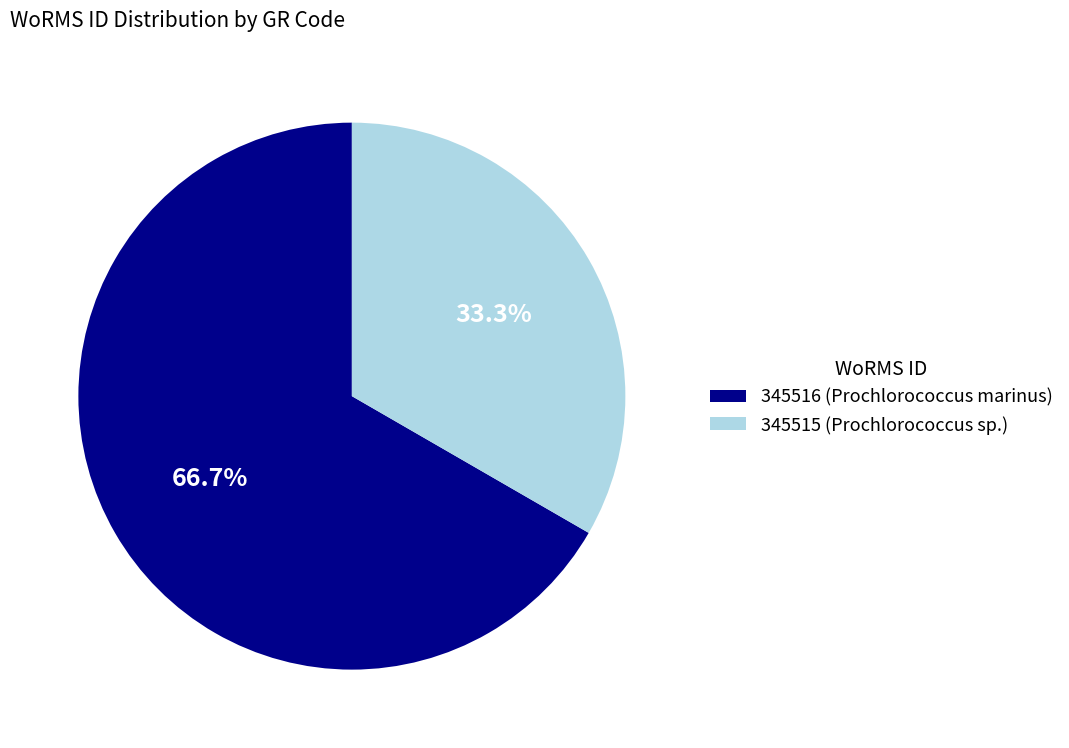

Approximately how many times larger is the value at 345515 (Prochlorococcus sp.) compared to 345516 (Prochlorococcus marinus)?

0.5